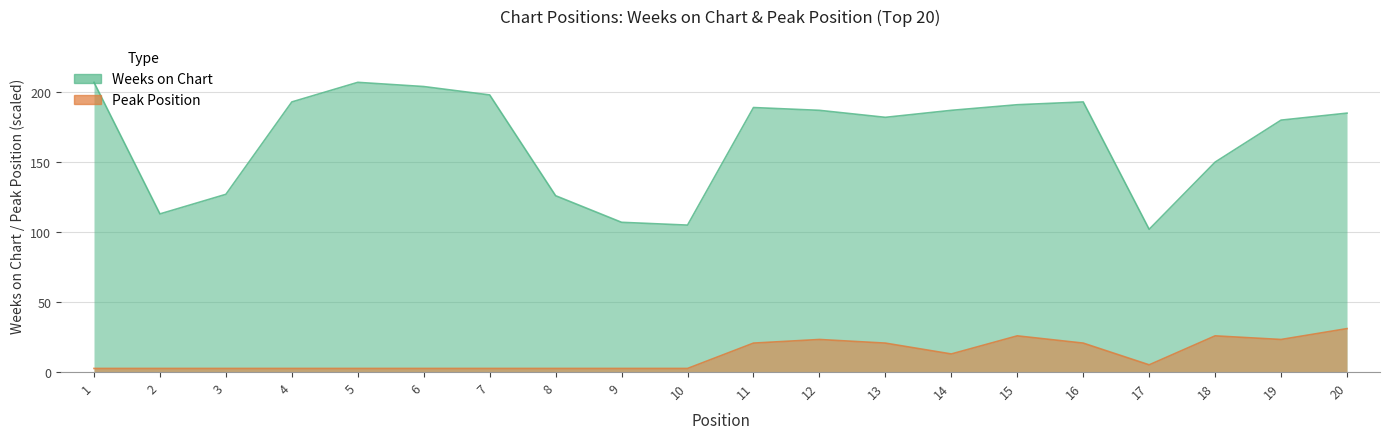

How many data points does each series have?

20